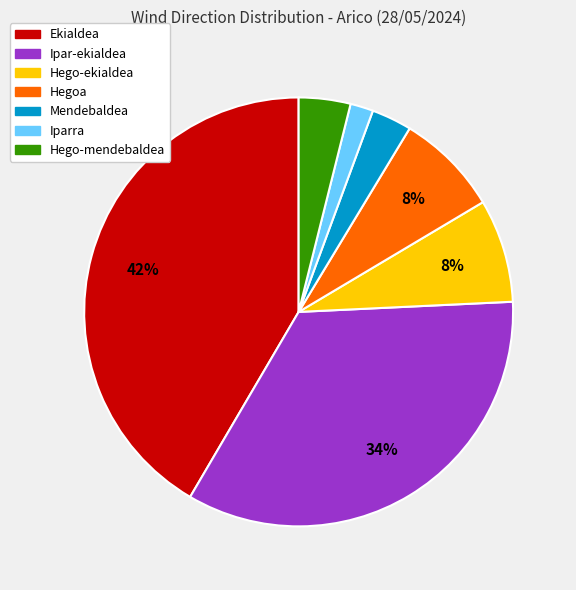

To the nearest percent, what is the average slice percentage?

14%